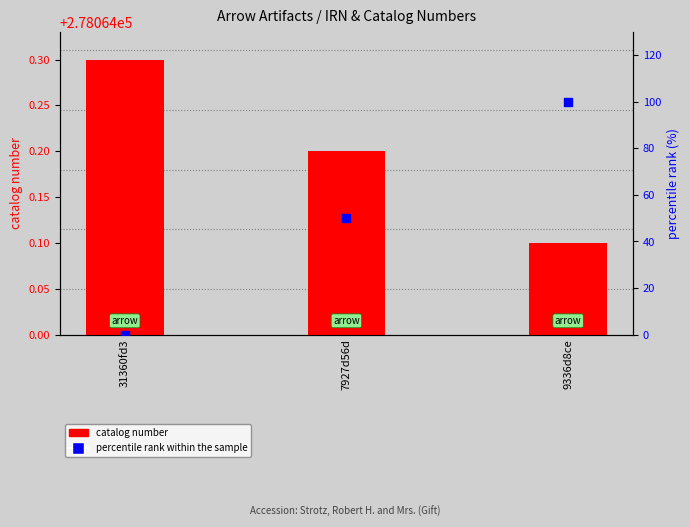

What are all the series names shown in the legend?

catalog number, percentile rank within the sample